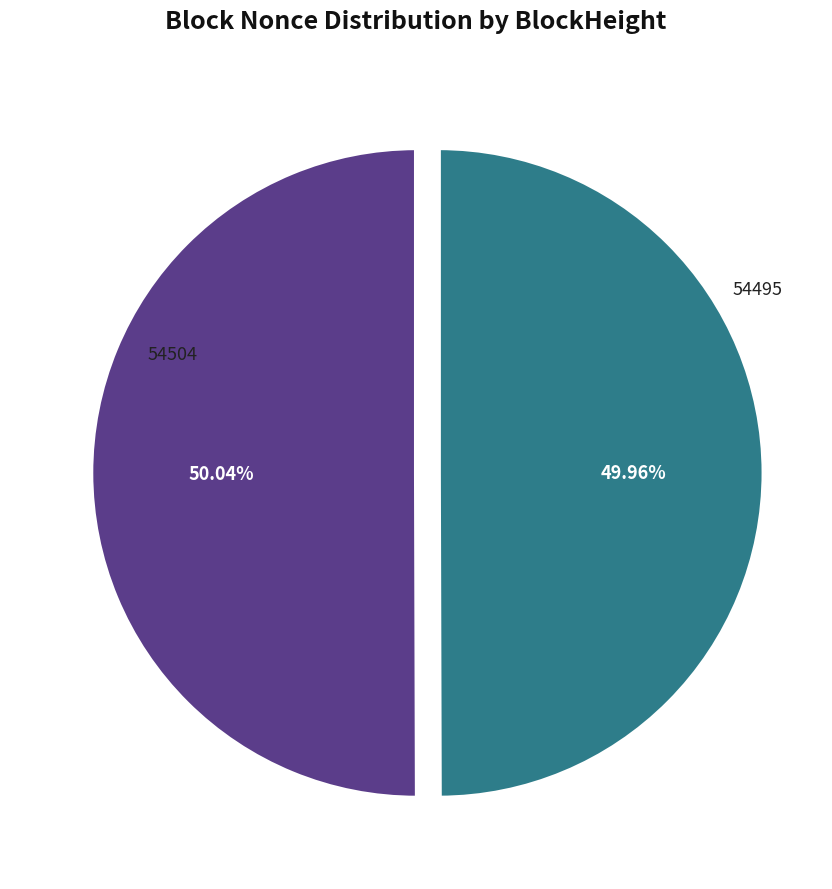

Is there a majority slice in this chart?

Yes